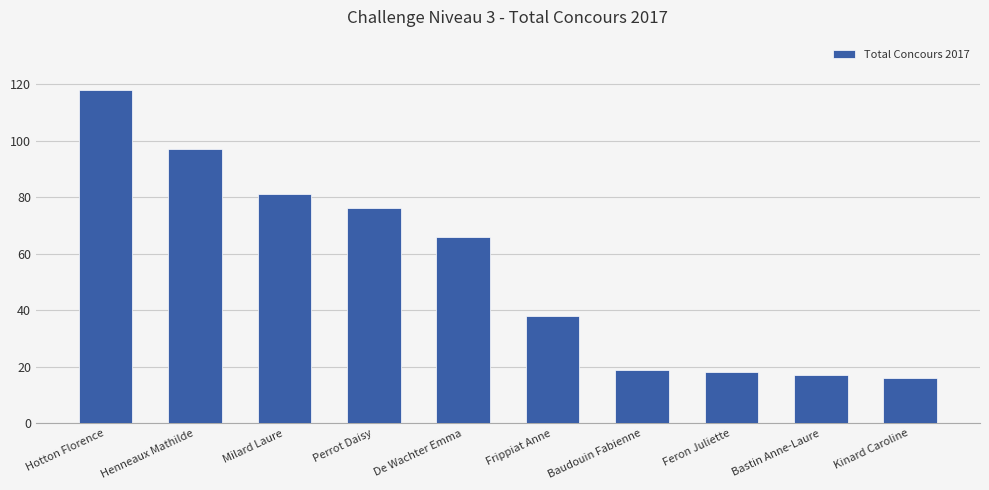

Reading left to right, what are all the values shown in this chart?

118	97	81	76	66	38	19	18	17	16